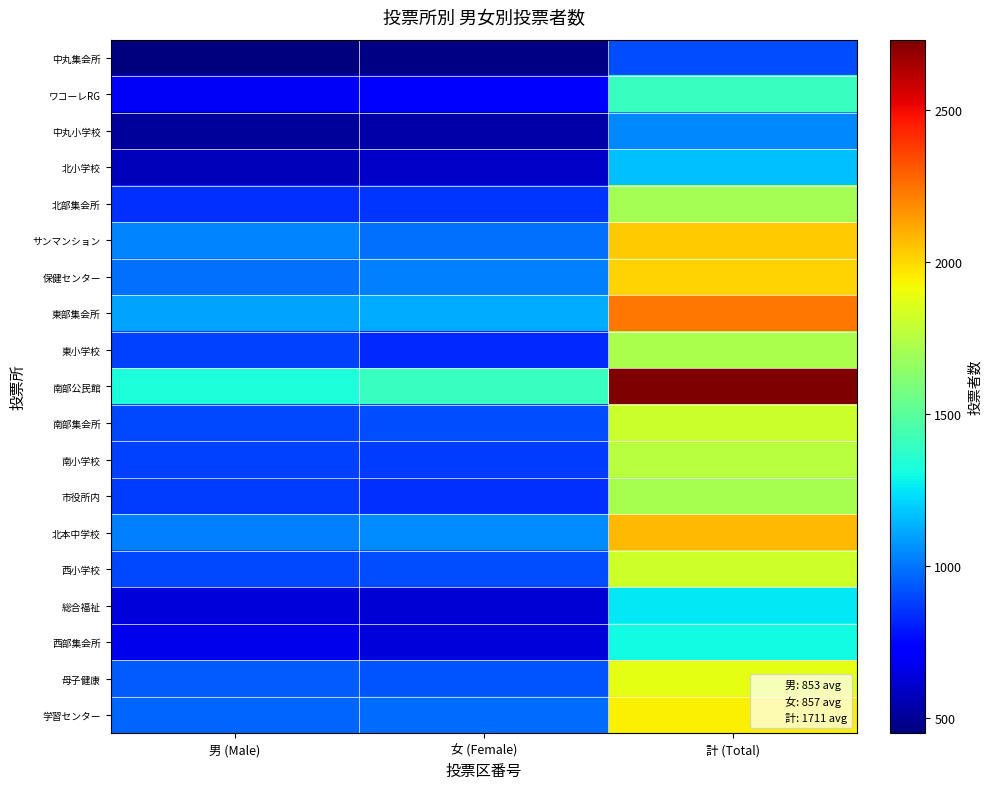

How many categories are shown in the chart?

3